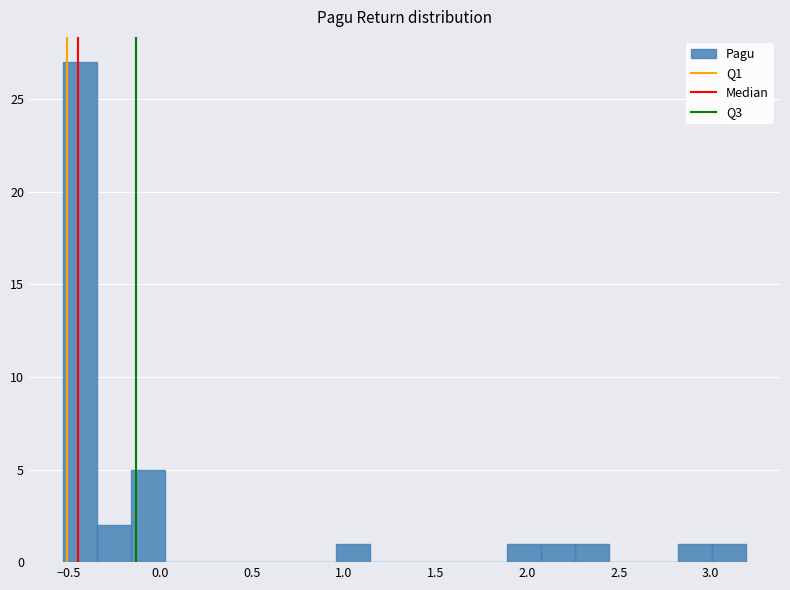

Read against the x-axis, roughly where is the centre of the tallest bar?

-0.45